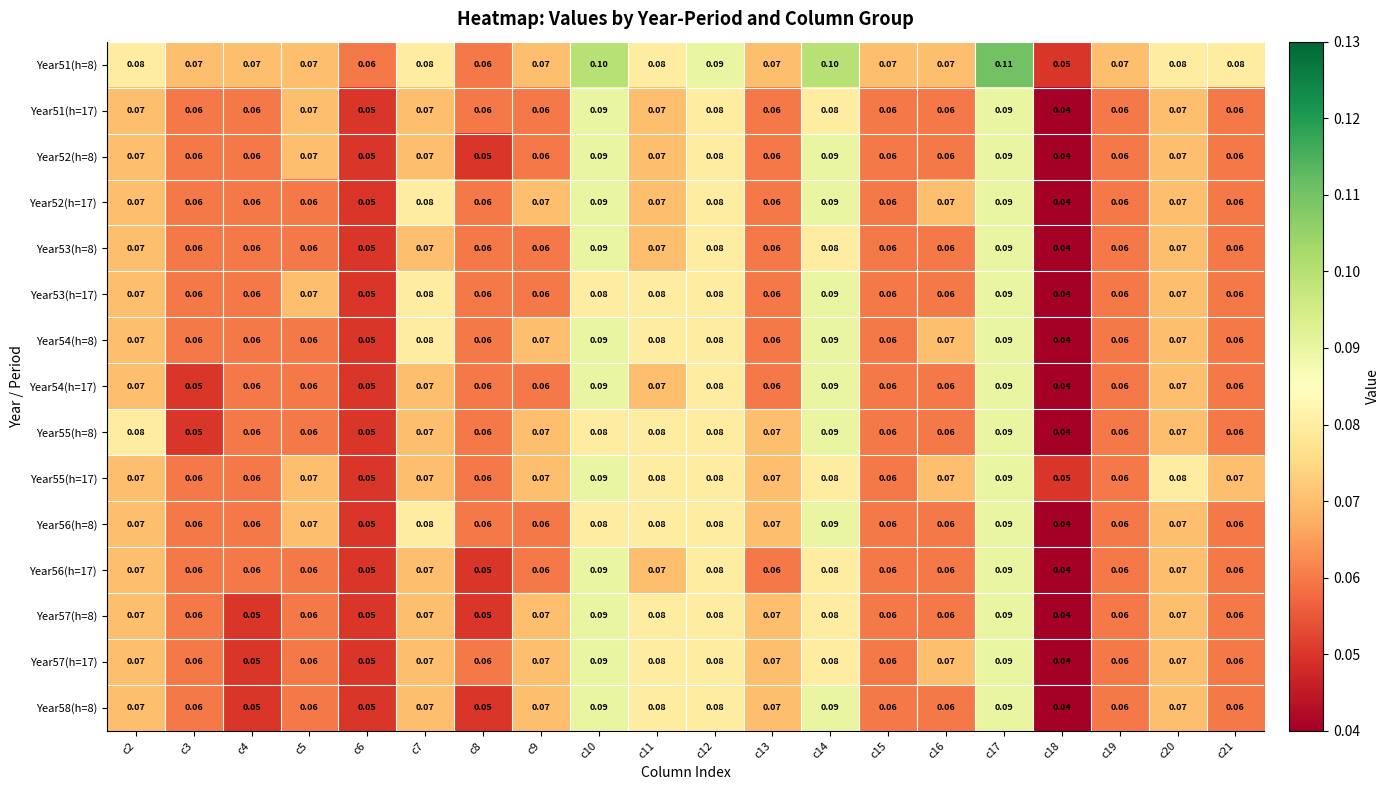

Is the value of Year51(h=8) at c2 greater than the value of Year51(h=17) at c3?

Yes